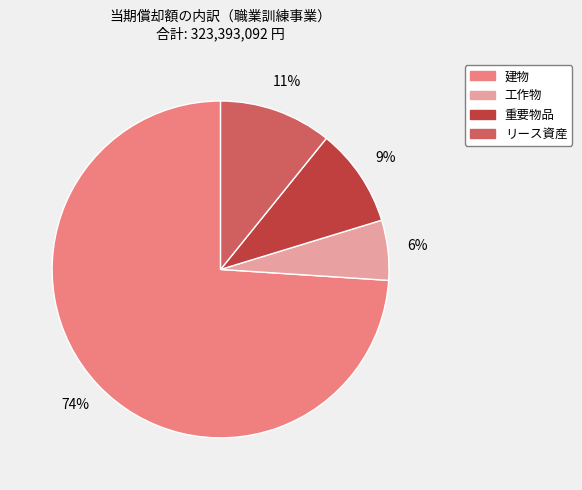

Does any single category account for the majority?

Yes